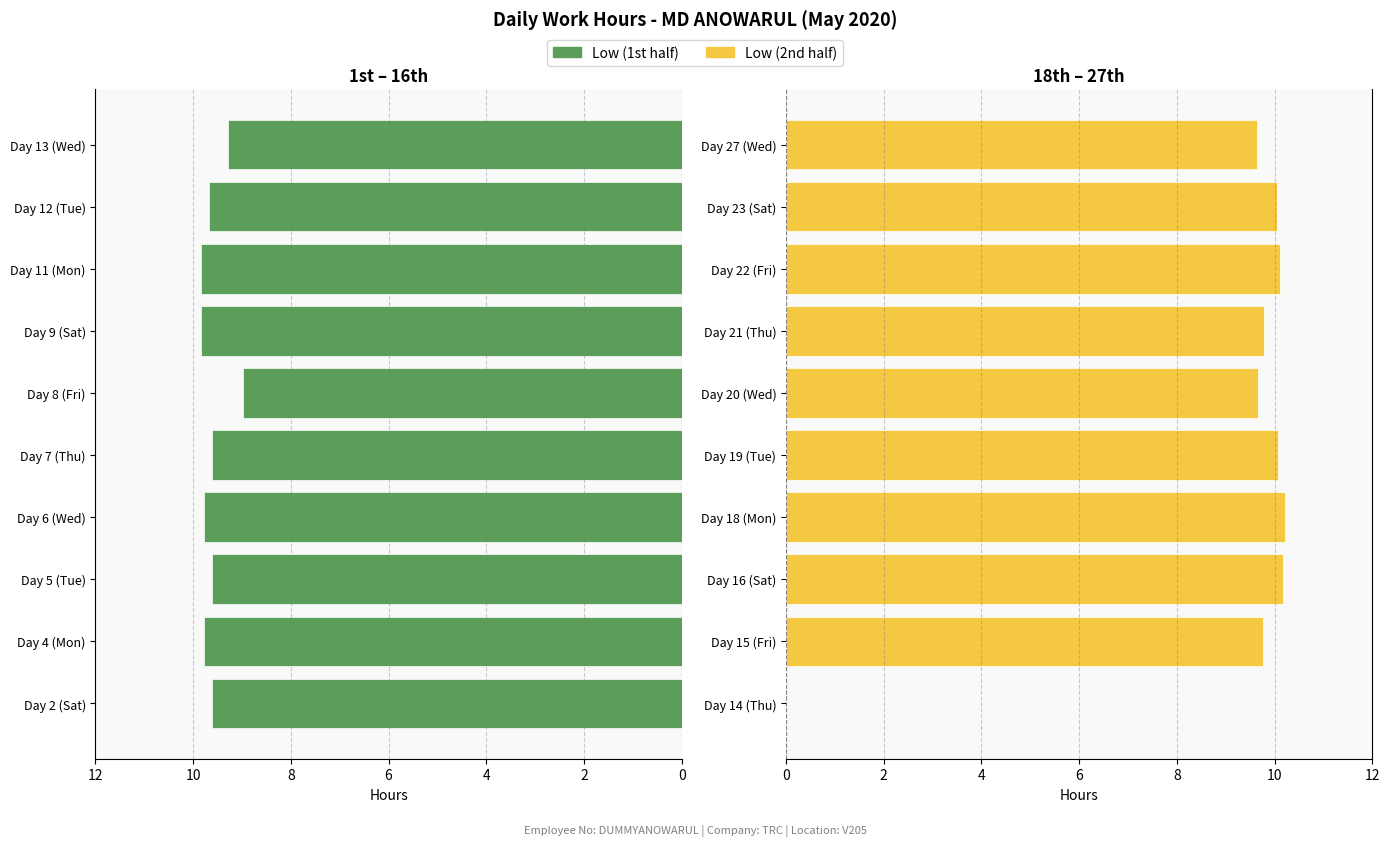

What is the difference between the highest and lowest values at 7?

0.3